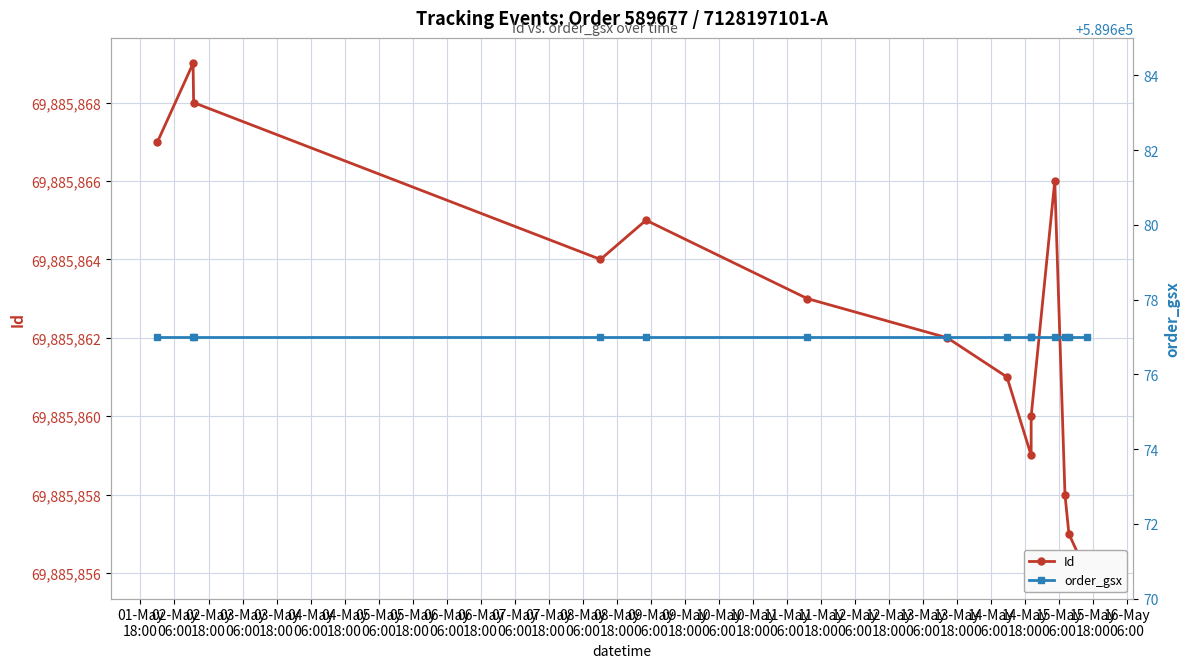

What is the maximum value for Id?

69885869